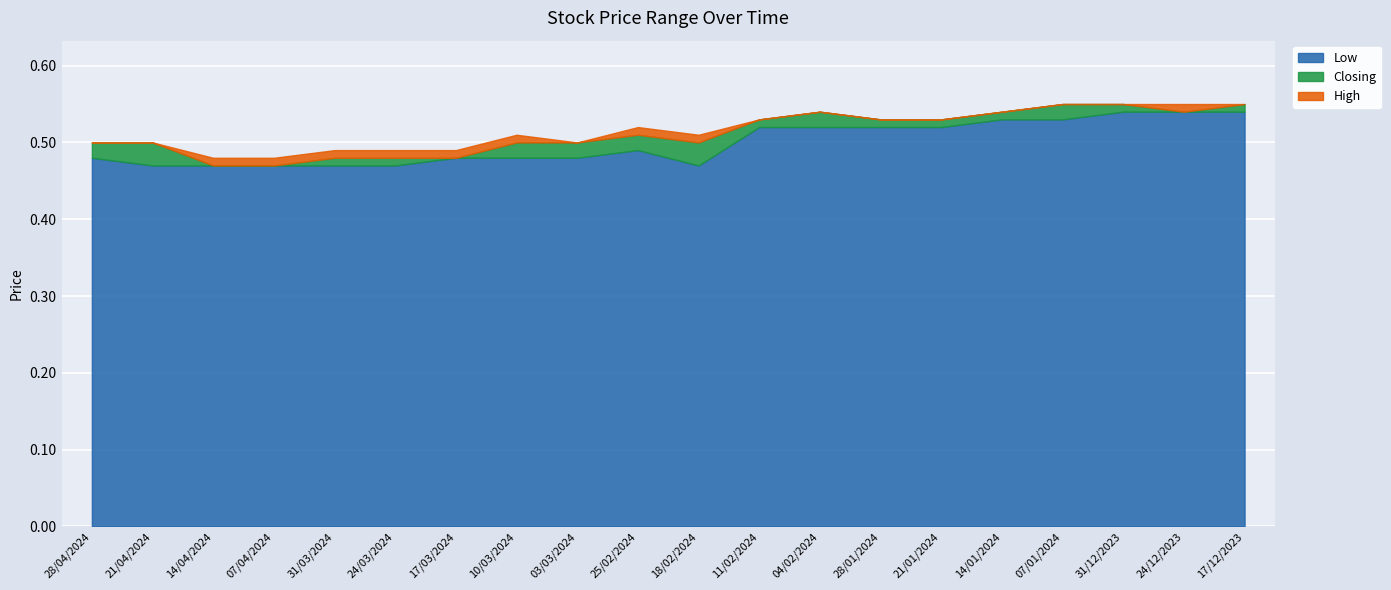

At which category does Closing reach its first local peak?

25/02/2024